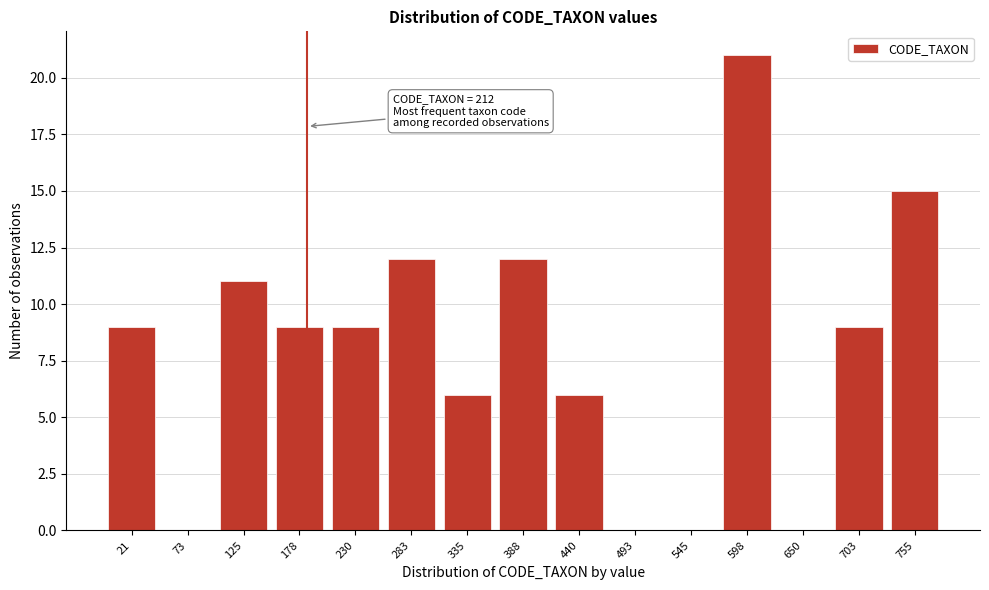

Reading left to right, extract all data points from this chart.

21=9	73=0	125=11	178=9	230=9	283=12	335=6	388=12	440=6	493=0	545=0	598=21	650=0	703=9	755=15